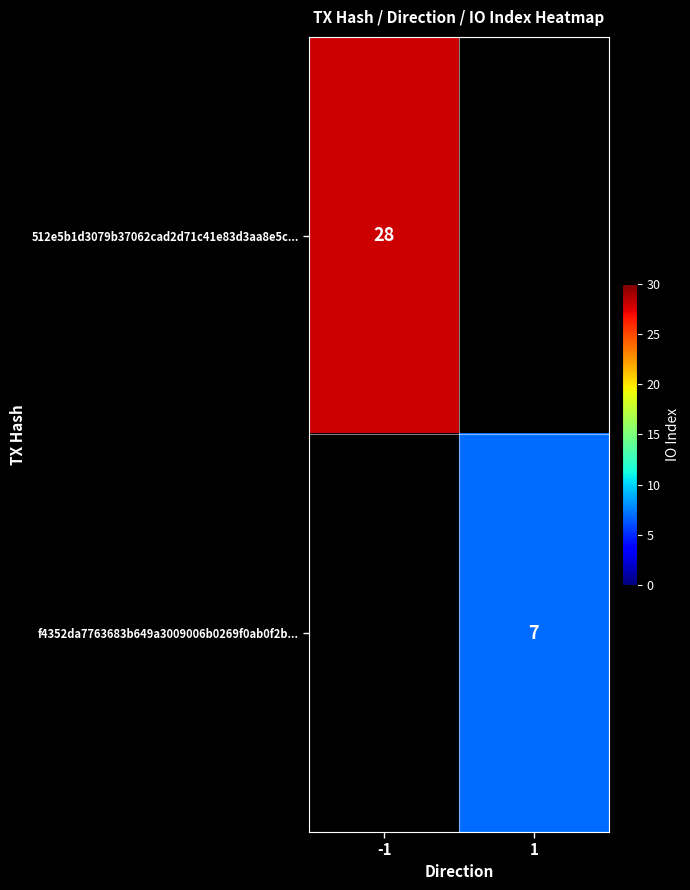

Is the value of f4352da7763683b649a3009006b0269f0ab0f2b... at 1 greater than the value of 512e5b1d3079b37062cad2d71c41e83d3aa8e5c... at -1?

No